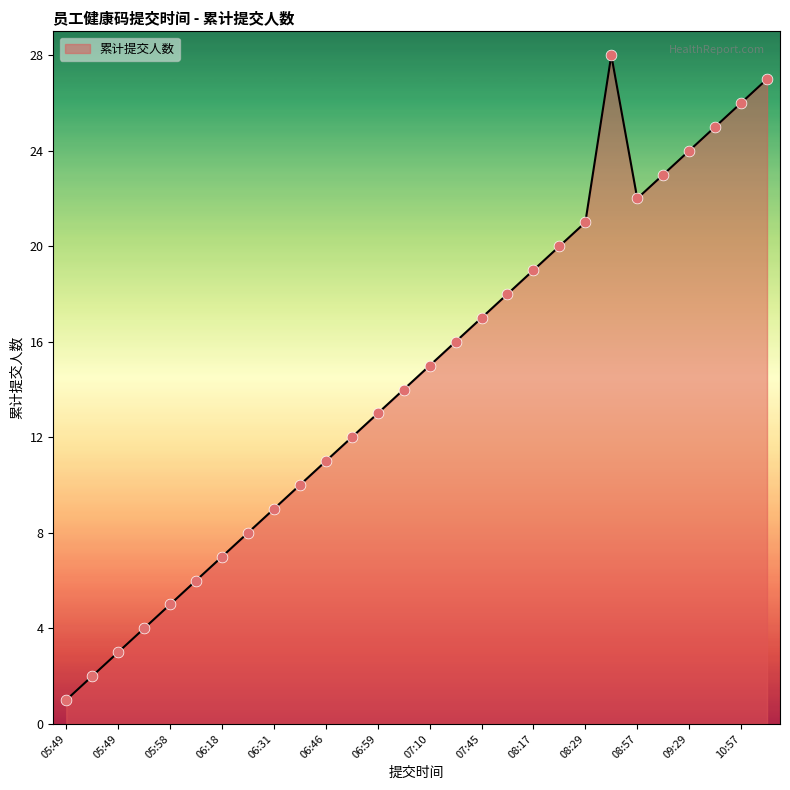

What is the difference between the maximum and minimum values?

27